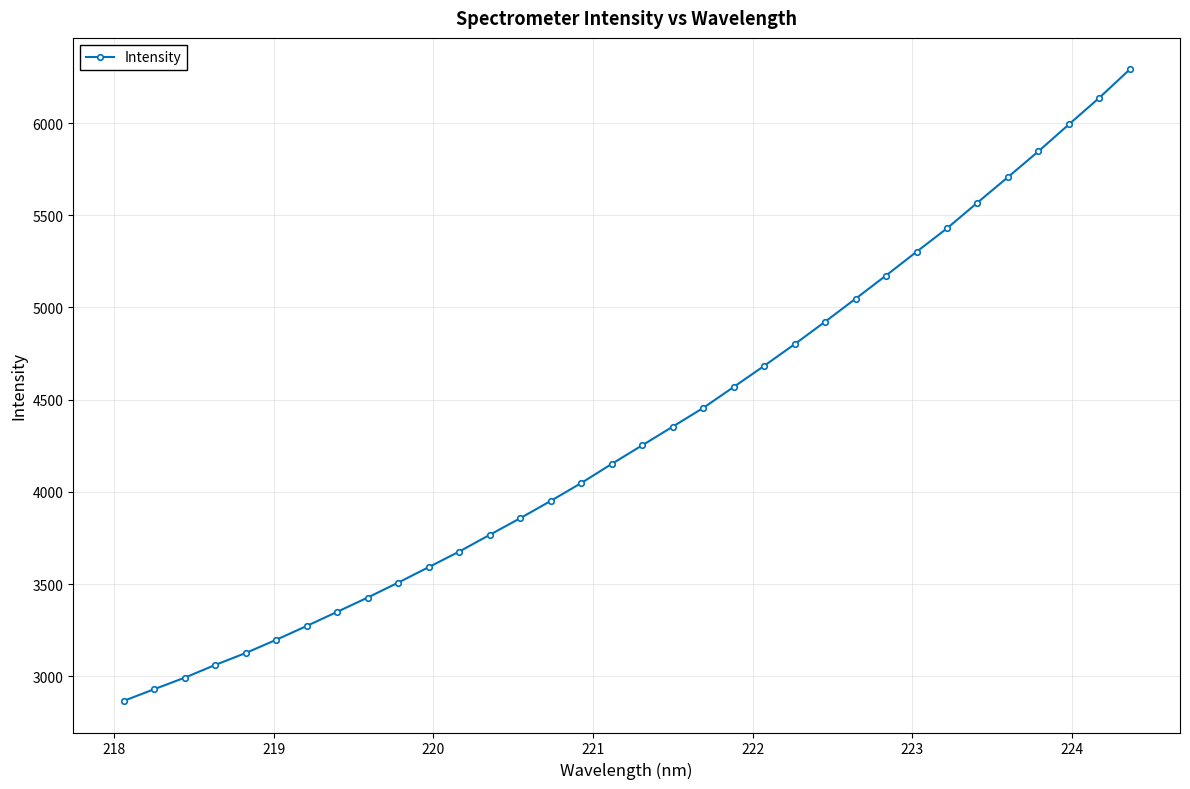

What is the value of the 16th point from the left?

4048.1